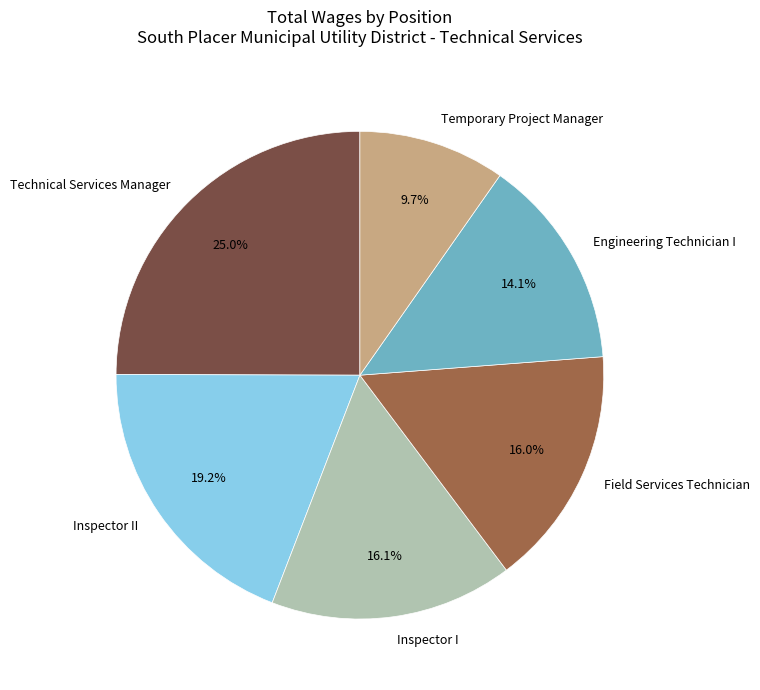

What percentage do Inspector II and Inspector I together represent?

35.3%